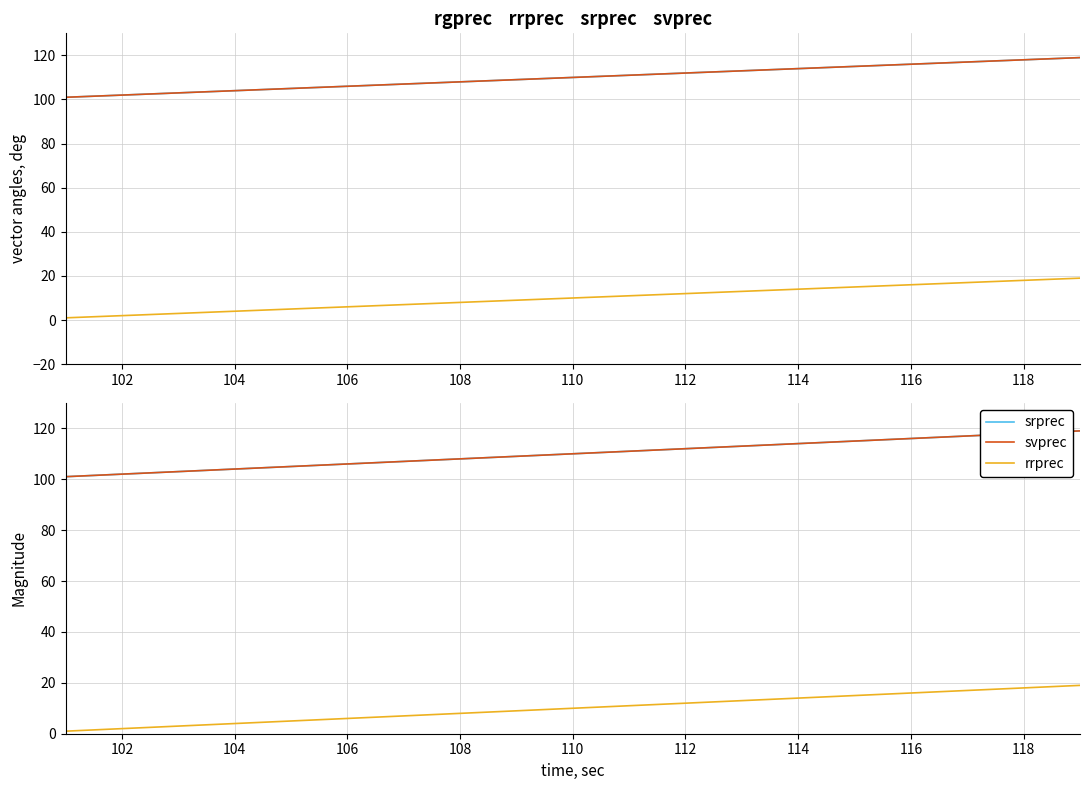

Which series has the largest total across all categories?

srprec